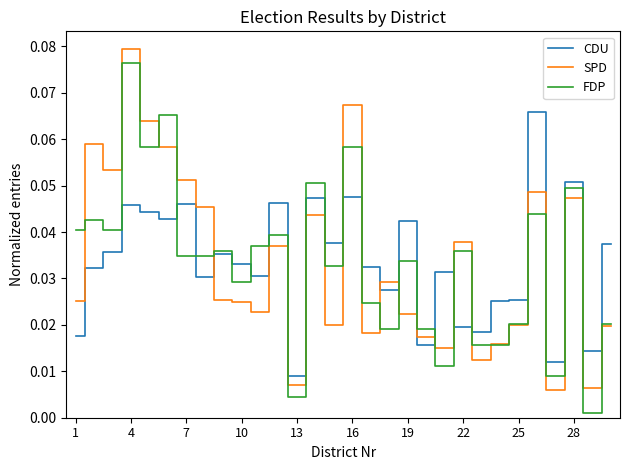

Which series ends up on top after the final intersection of CDU and SPD?

CDU